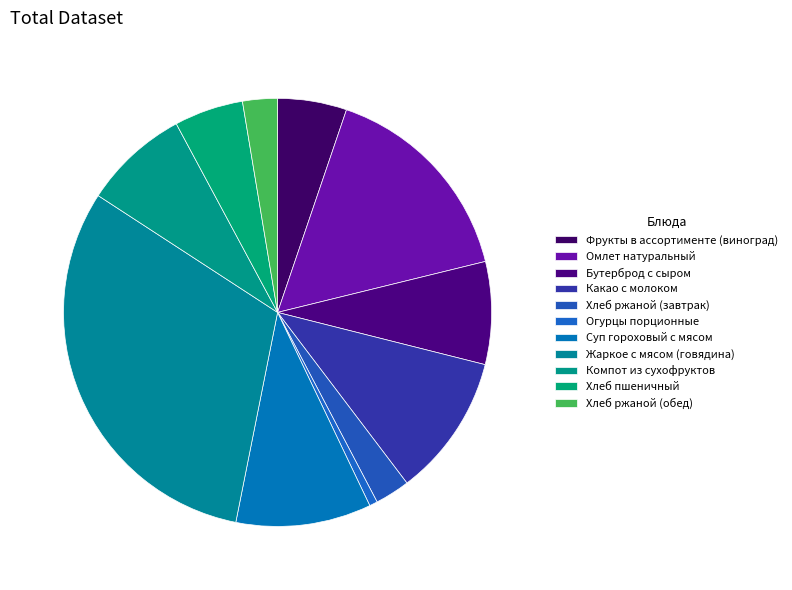

True or false: Хлеб ржаной (завтрак) accounts for 3% of the total.

True